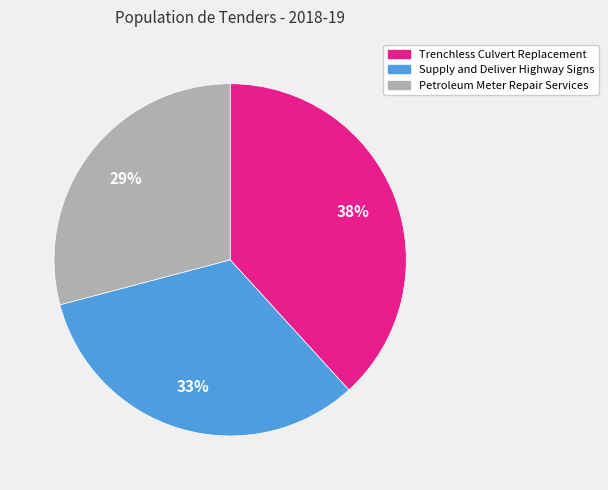

Combined, do Trenchless Culvert Replacement and Supply and Deliver Highway Signs account for over 50%?

Yes